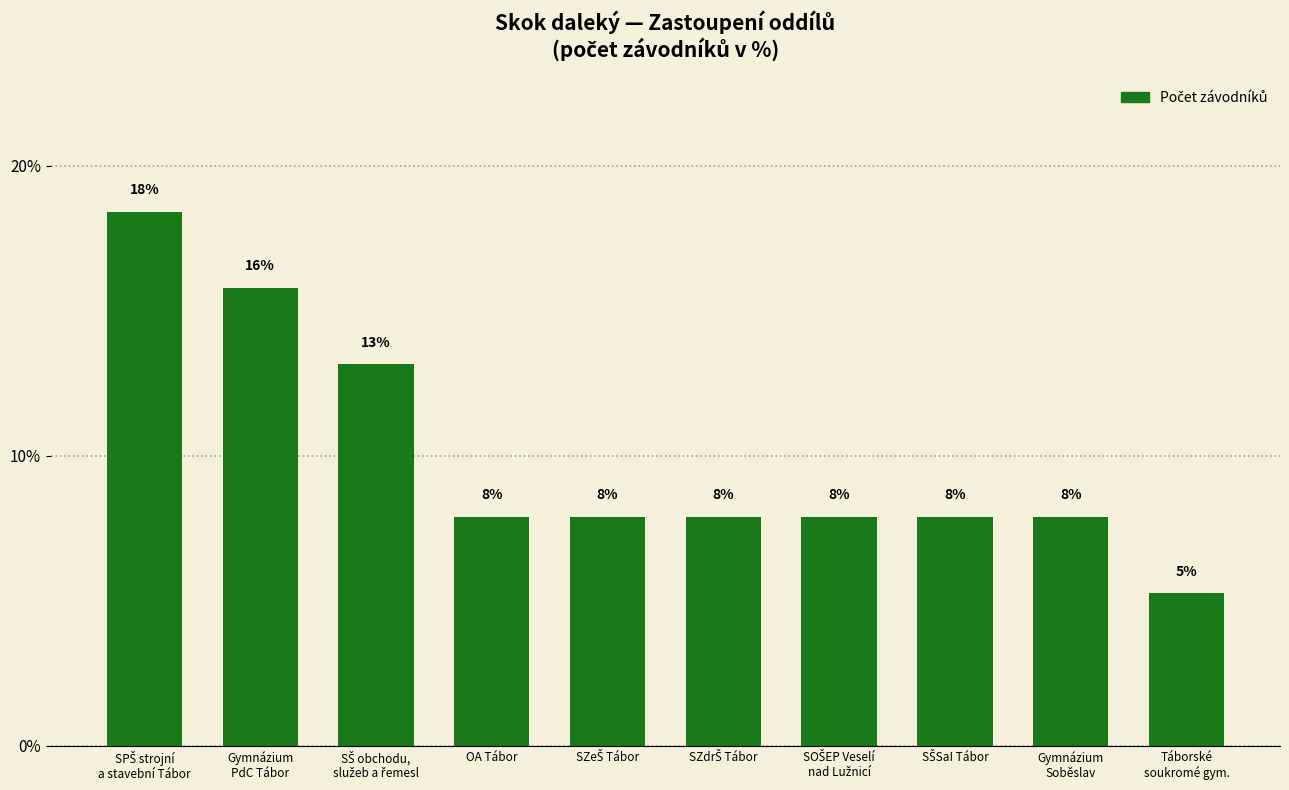

Are the bars horizontal?

No